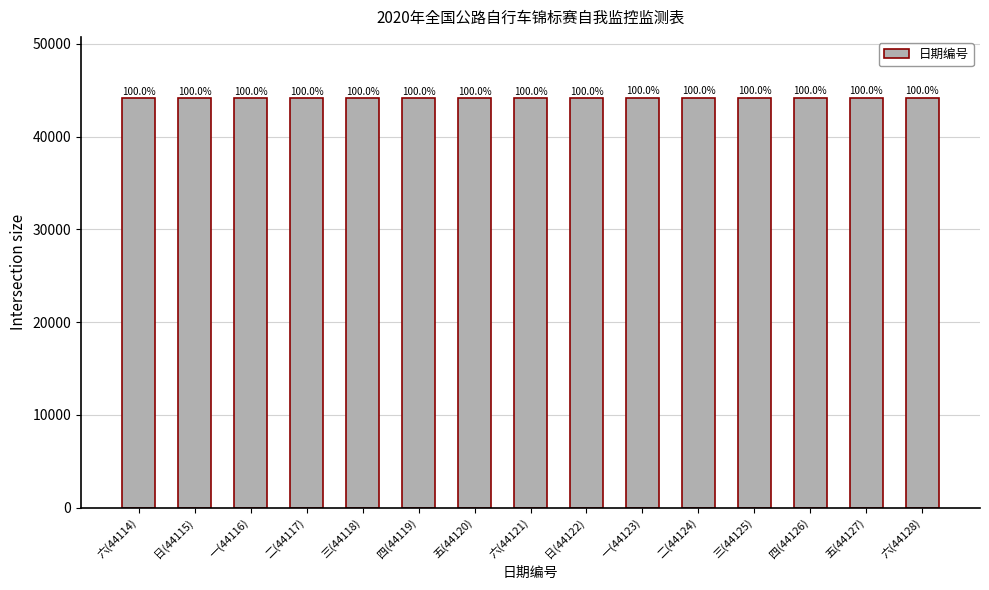

How many bars are there in total?

15